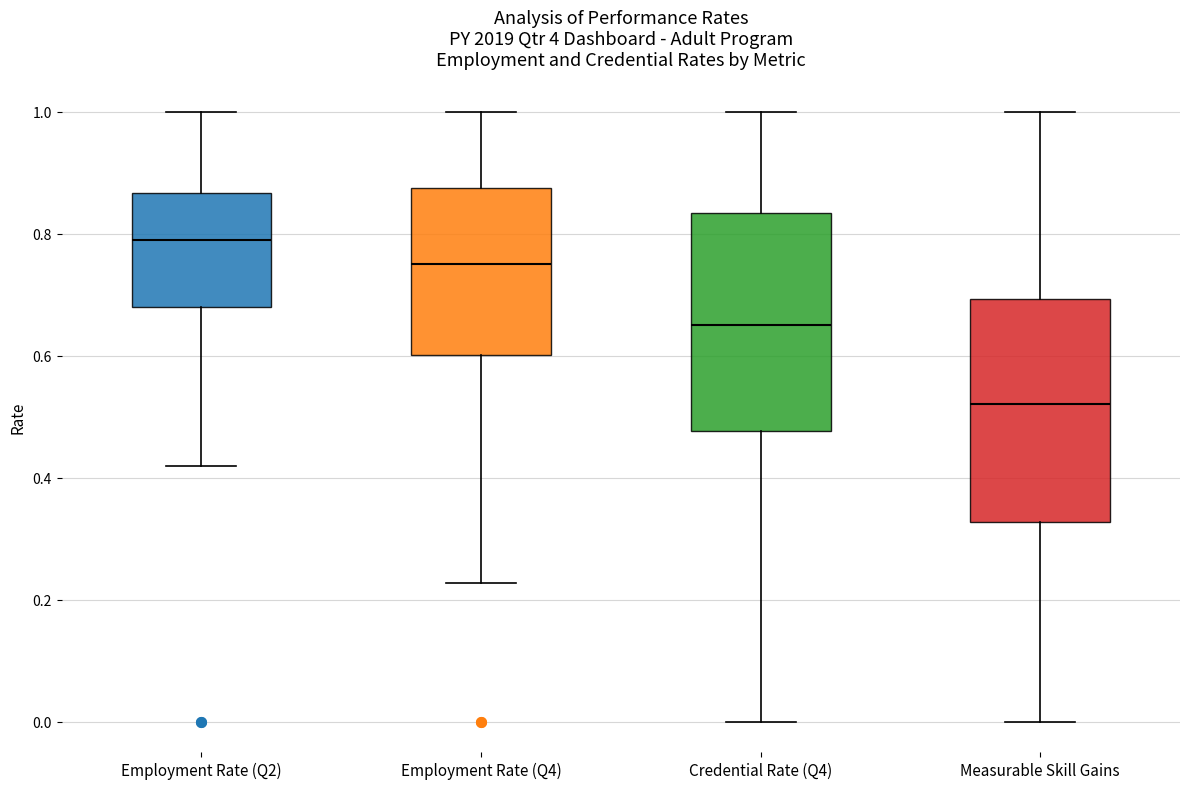

Reading left to right, read every box against the y-axis: the position of its median line, the range the box covers, and the ends of its whiskers. The values are not printed on the chart, so give them approximately, as read against the axis.

Employment Rate (Q2): median 0.78, box 0.68 to 0.86, whiskers 0.42 to 1.00
Employment Rate (Q4): median 0.76, box 0.60 to 0.88, whiskers 0.22 to 1.00
Credential Rate (Q4): median 0.66, box 0.48 to 0.84, whiskers 0.00 to 1.00
Measurable Skill Gains: median 0.52, box 0.32 to 0.70, whiskers 0.00 to 1.00